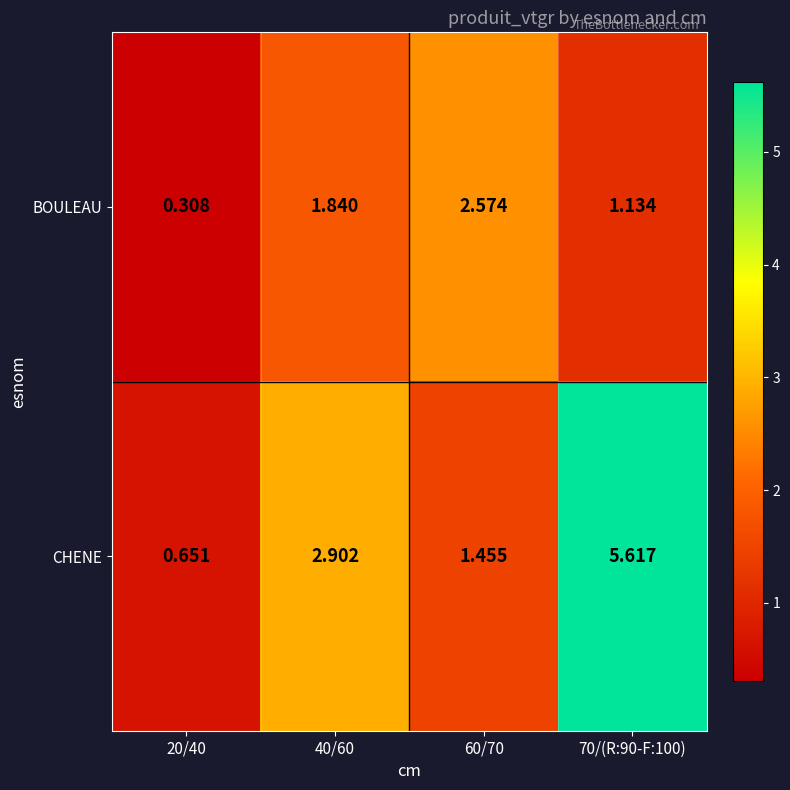

Rank the series by their average value, from highest to lowest.

CHENE, BOULEAU